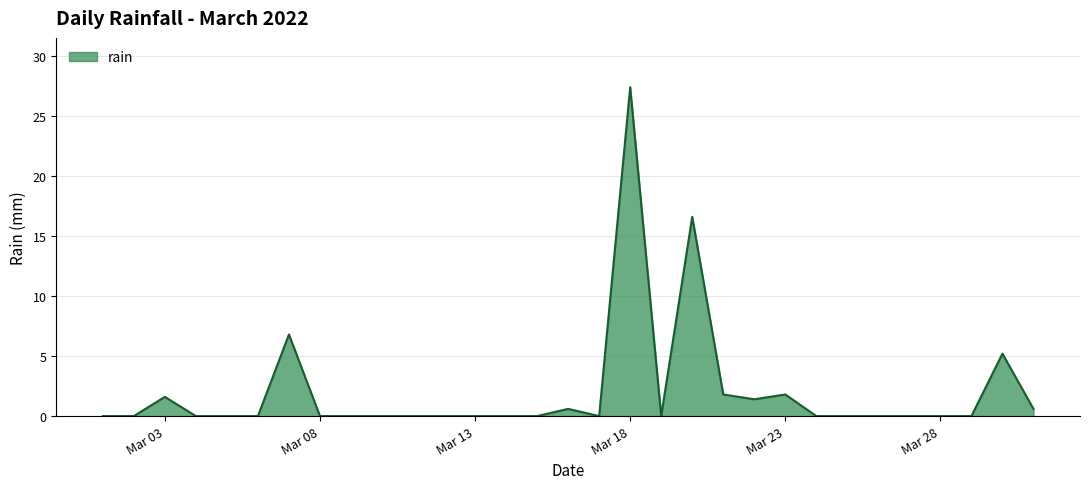

What is the maximum value shown in the chart?

27.4